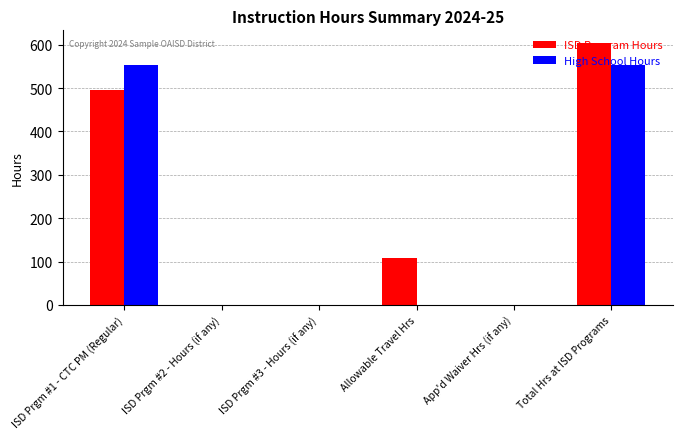

What is the highest value of the ISD Program Hours series?

603.0